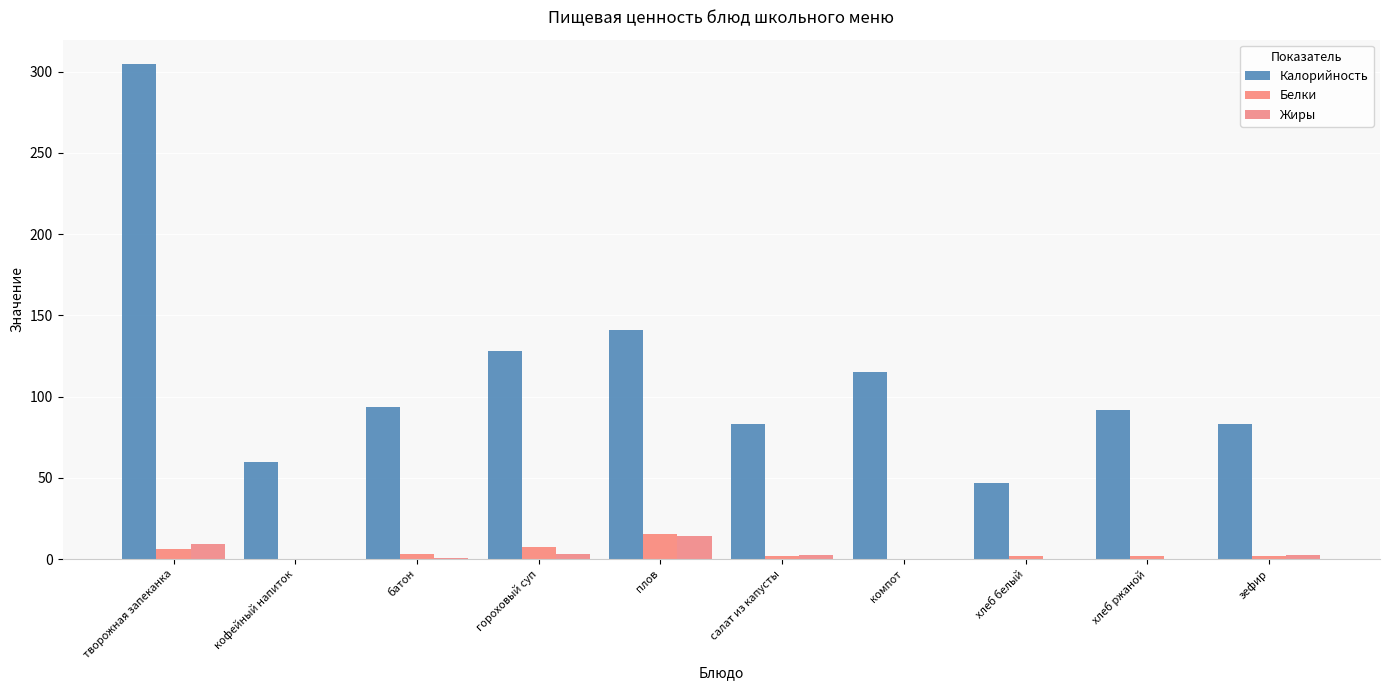

At which label does Калорийность first exceed 93?

творожная запеканка